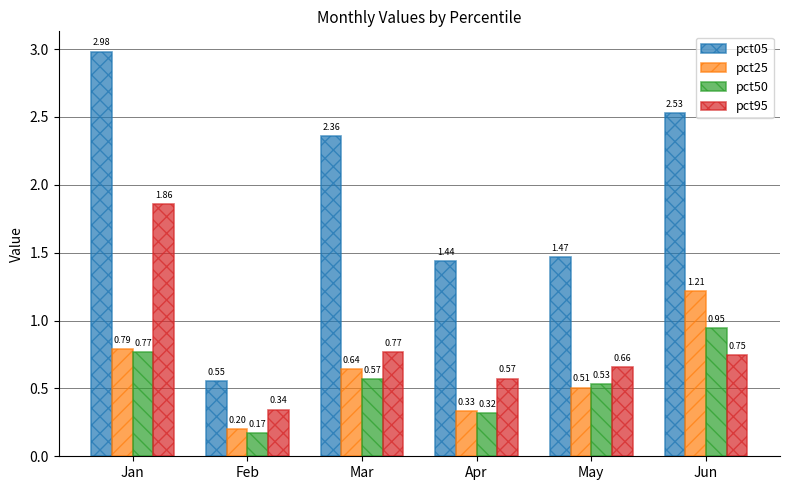

Between Jan and May, which series saw the biggest shift?

pct05